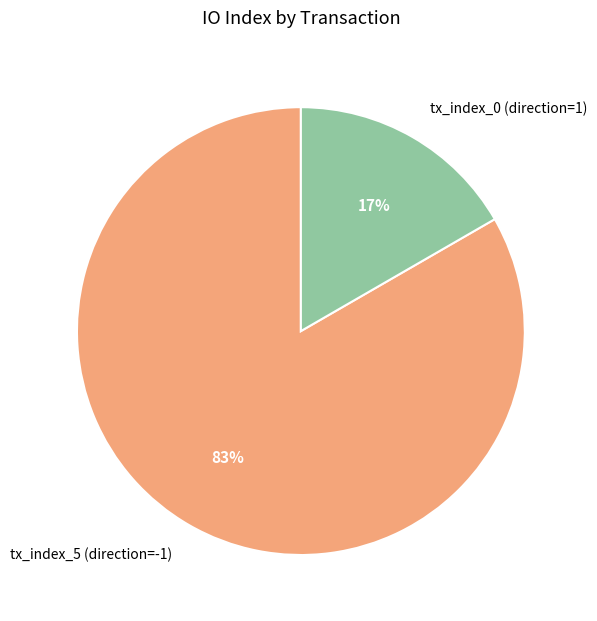

What is the smallest slice in the pie chart?

tx_index_0 (direction=1)